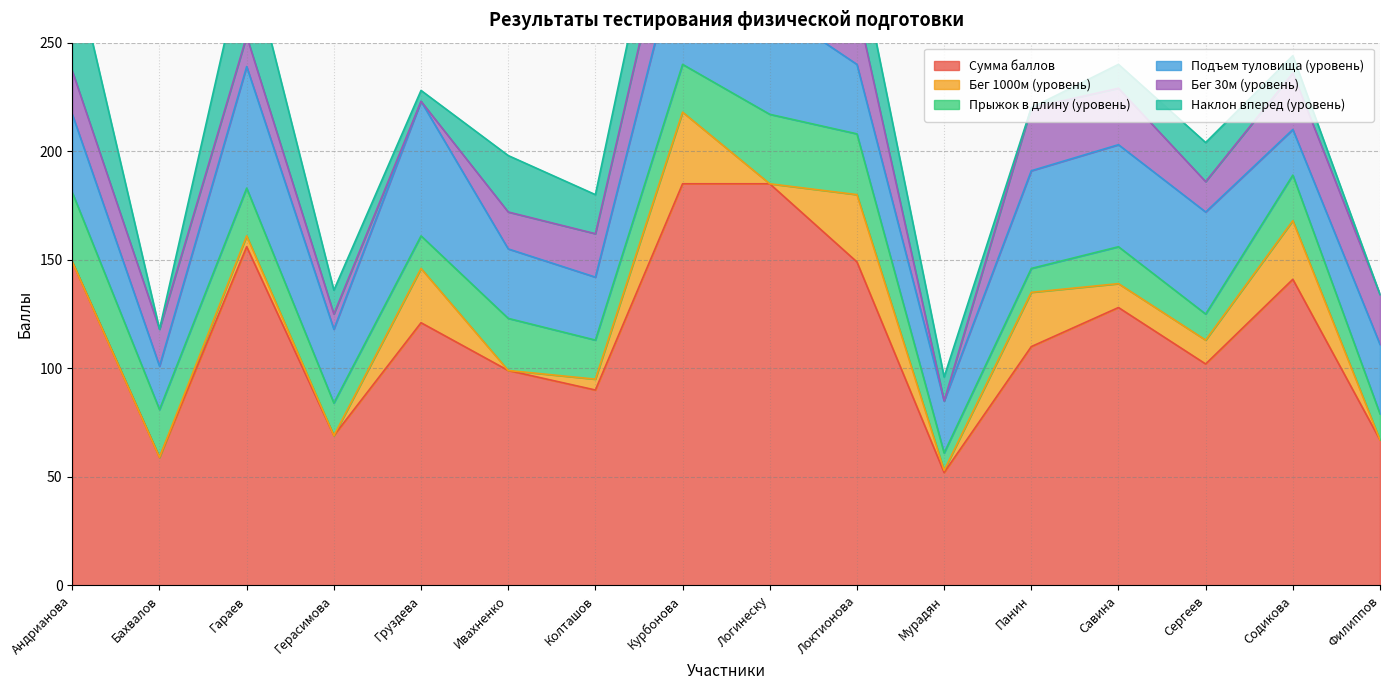

Is it true that Бег 1000м (уровень) equals 0 at Герасимова?

True